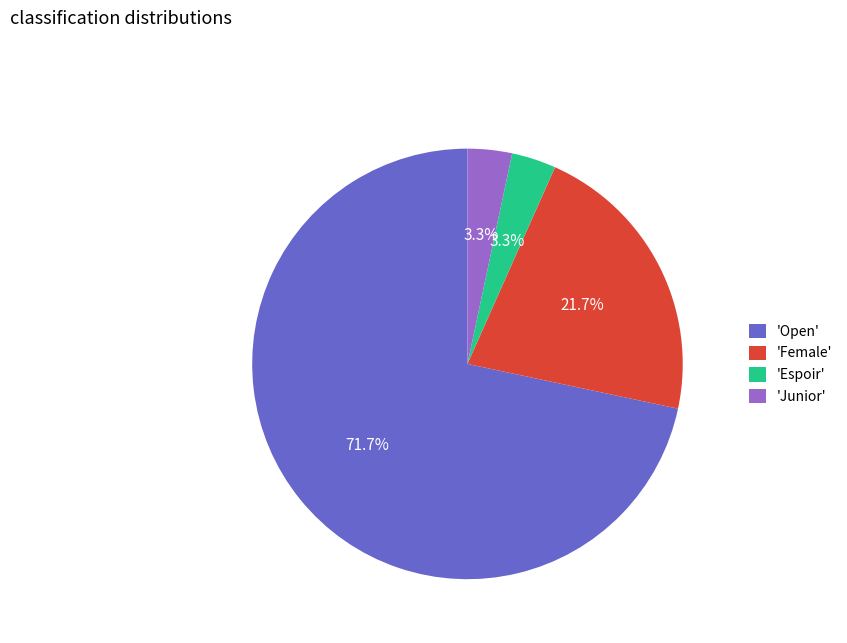

Between 'Female' and 'Junior', which is larger?

'Female'